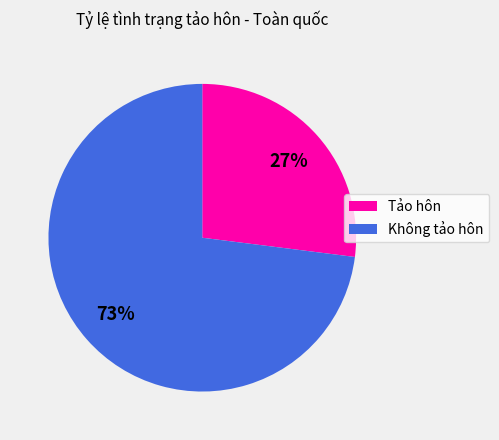

What percentage is the Không tảo hôn slice, to the nearest percent?

73%